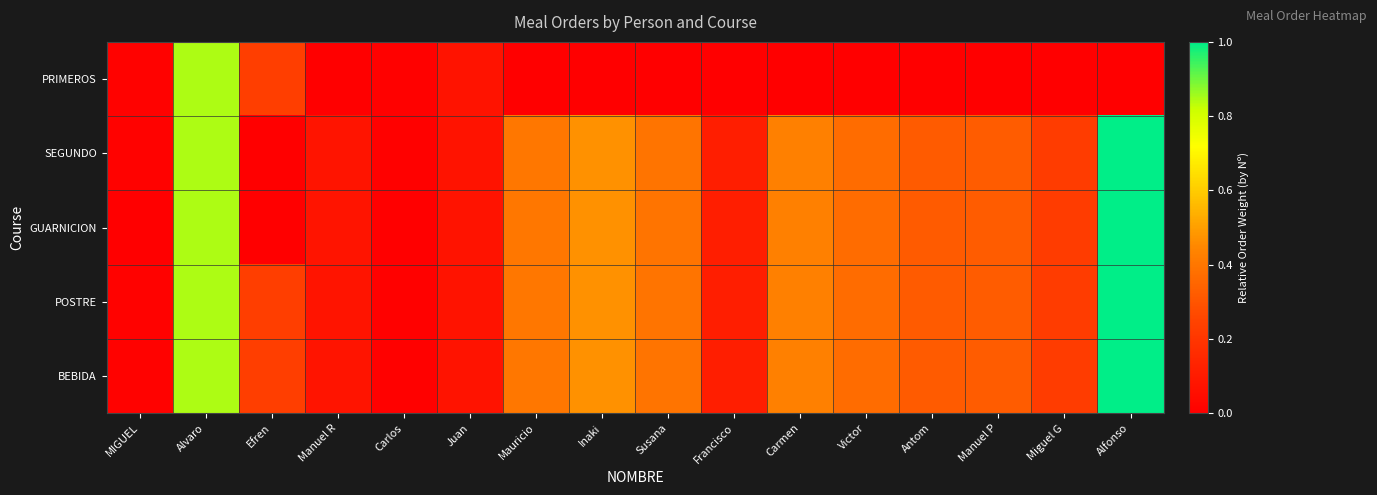

What is the greatest value displayed?

1.0